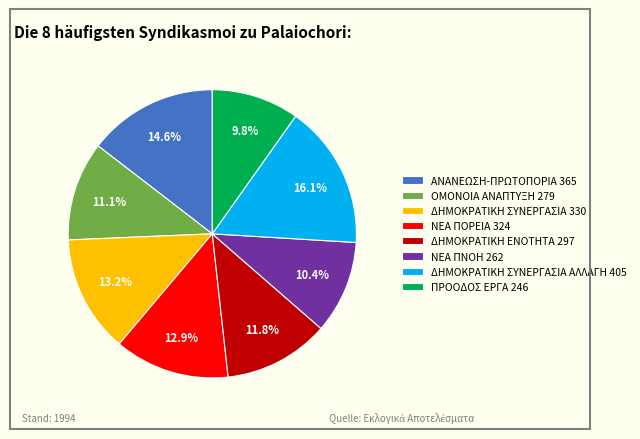

Between ΠΡΟΟΔΟΣ ΕΡΓΑ 246 and ΔΗΜΟΚΡΑΤΙΚΗ ΣΥΝΕΡΓΑΣΙΑ 330, which is larger?

ΔΗΜΟΚΡΑΤΙΚΗ ΣΥΝΕΡΓΑΣΙΑ 330